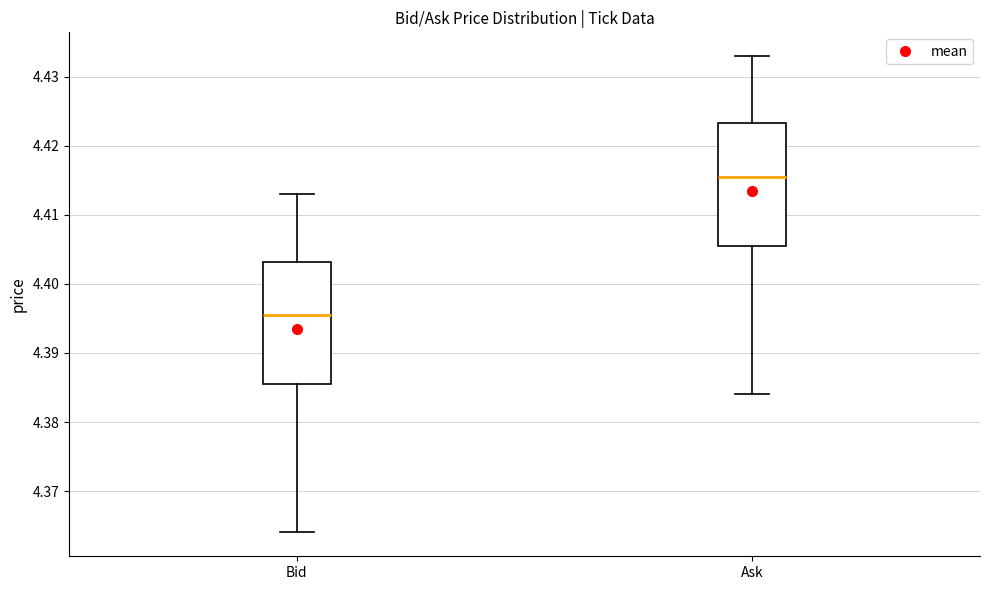

Reading left to right, transcribe this box plot: for each box, give where its median line is, the range the box spans, and where its two whiskers end, as read against the y-axis. The values are not printed on the chart, so give them approximately, as read against the axis.

Bid: median 4.396, box 4.386 to 4.403, whiskers 4.364 to 4.413
Ask: median 4.416, box 4.406 to 4.423, whiskers 4.384 to 4.433